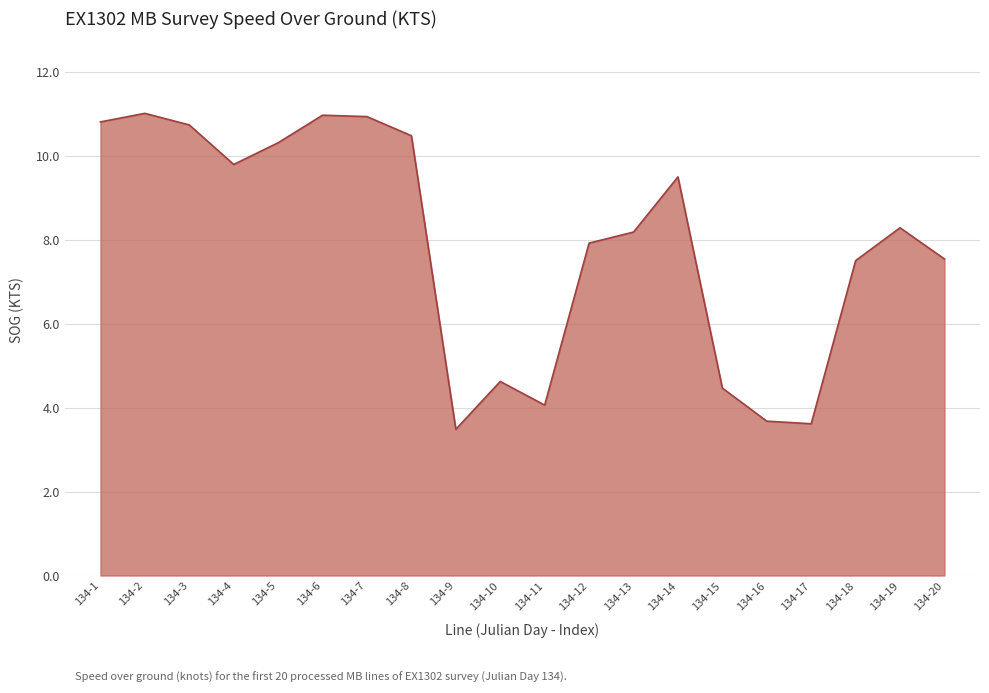

Does the chart have visible grid lines?

Yes